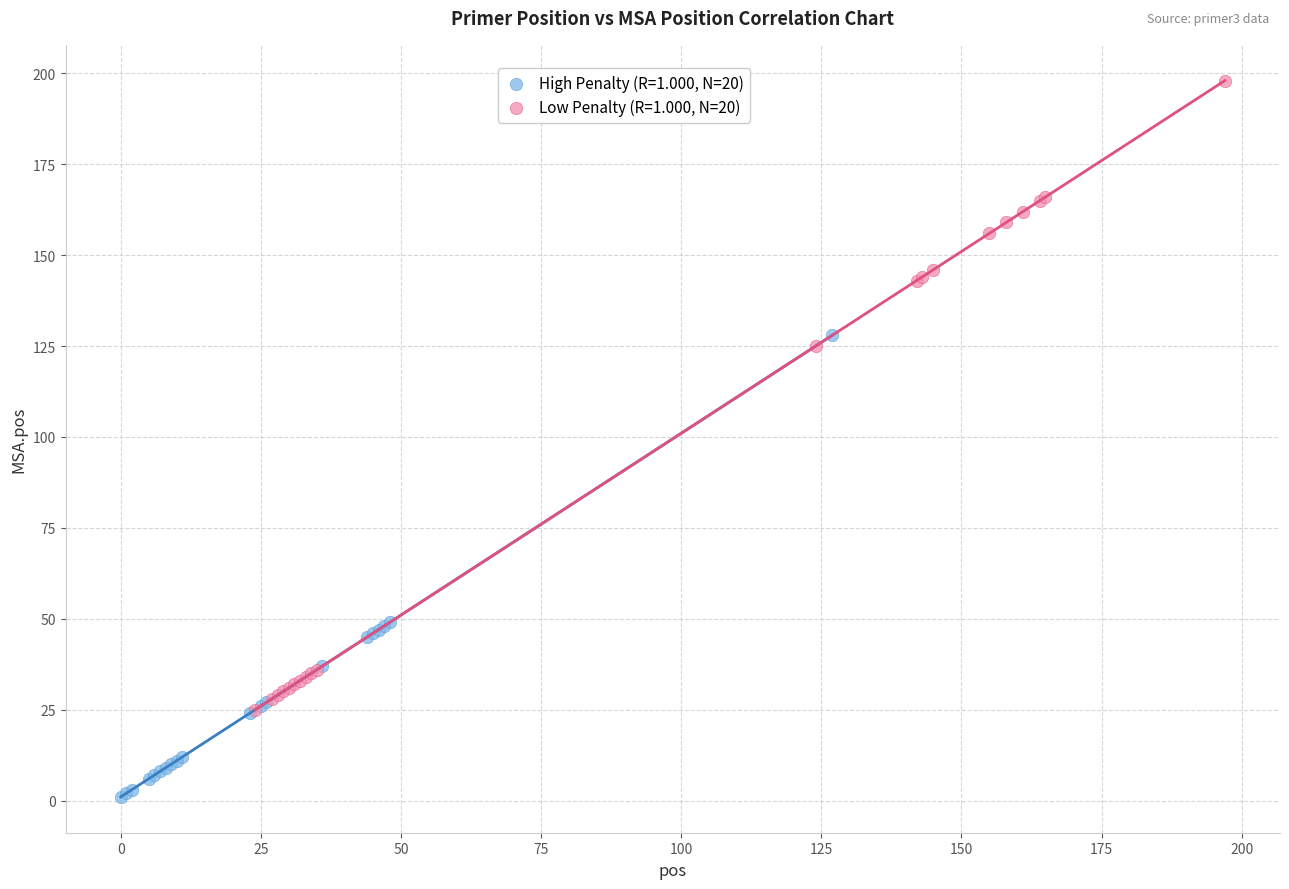

What are all the series names shown in the legend?

High Penalty (R=1.000, N=20), Low Penalty (R=1.000, N=20)